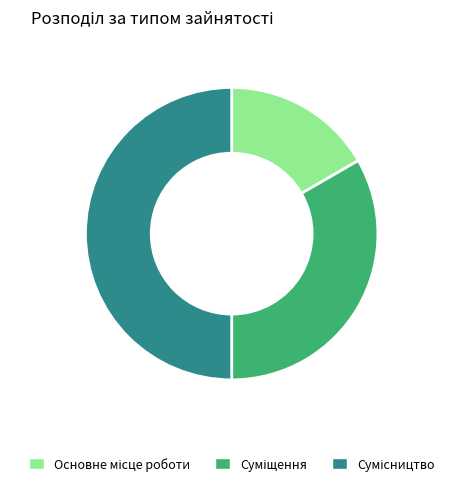

To the nearest percent, what is the difference between the largest and smallest slice percentages?

33%